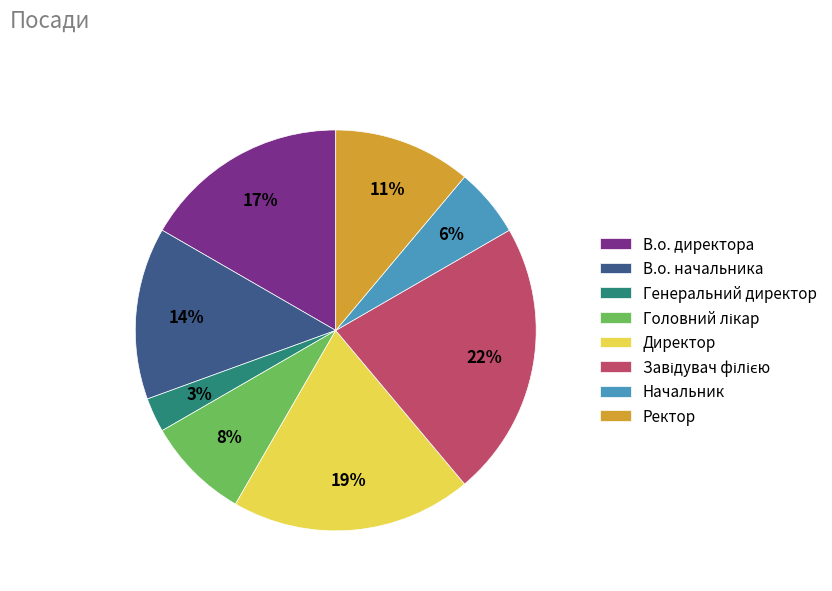

Do В.о. директора and Директор together represent more than half of the pie?

No